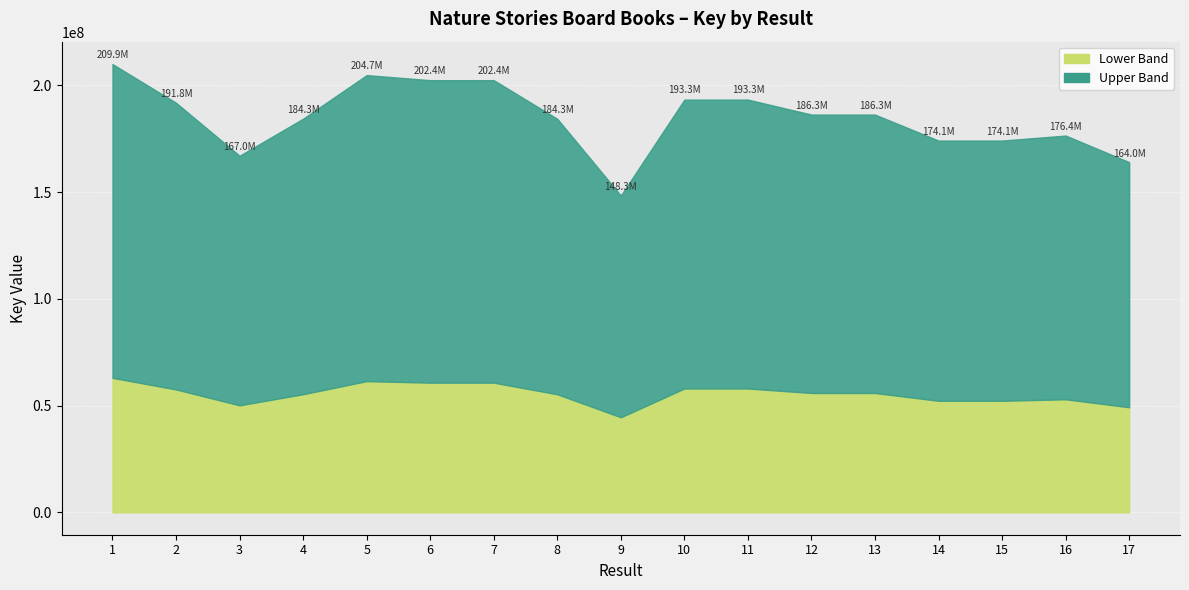

What is the difference between the maximum and minimum values?

61569010